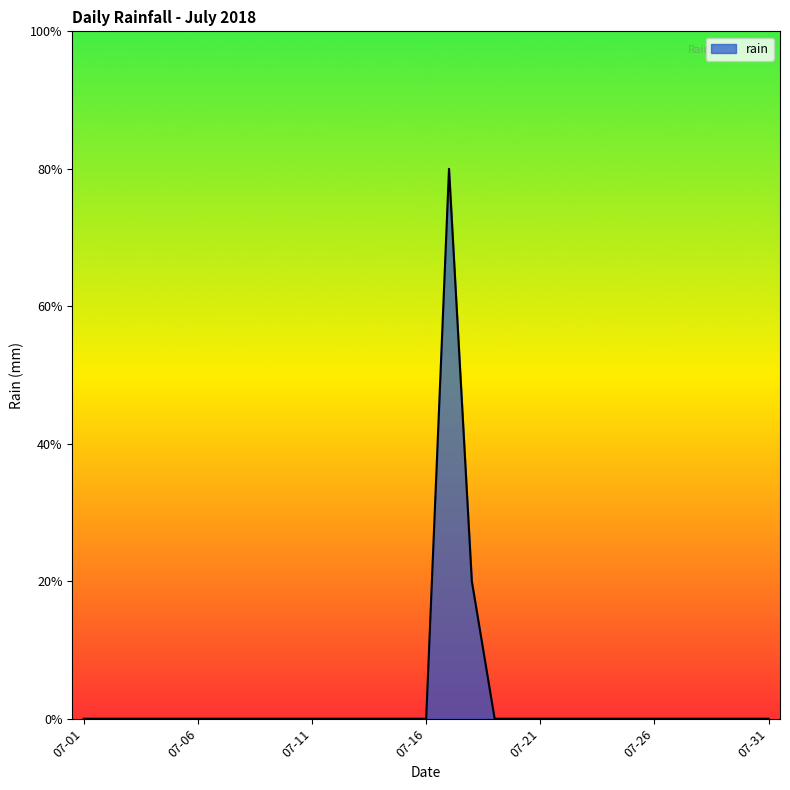

What is the greatest value displayed?

0.8